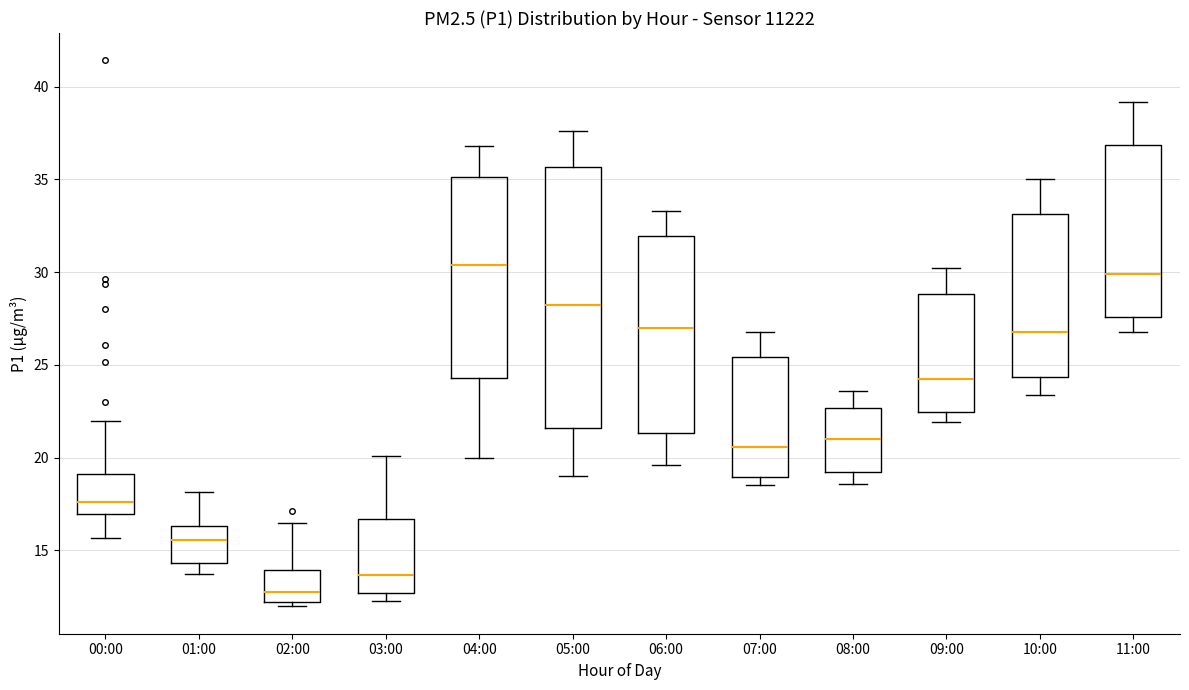

Reading left to right, transcribe this box plot: for each box, give where its median line is, the range the box spans, and where its two whiskers end, as read against the y-axis. The values are not printed on the chart, so give them approximately, as read against the axis.

00:00: median 17.5, box 17.0 to 19.0, whiskers 15.5 to 22.0
01:00: median 15.5, box 14.5 to 16.5, whiskers 14.0 to 18.0
02:00: median 13.0, box 12.0 to 14.0, whiskers 12.0 (just below the box's lower edge) to 16.5
03:00: median 13.5, box 12.5 to 16.5, whiskers 12.5 (just below the box's lower edge) to 20.0
04:00: median 30.5, box 24.5 to 35.0, whiskers 20.0 to 37.0
05:00: median 28.5, box 21.5 to 35.5, whiskers 19.0 to 37.5
06:00: median 27.0, box 21.5 to 32.0, whiskers 19.5 to 33.5
07:00: median 20.5, box 19.0 to 25.5, whiskers 18.5 to 27.0
08:00: median 21.0, box 19.0 to 22.5, whiskers 18.5 to 23.5
09:00: median 24.5, box 22.5 to 29.0, whiskers 22.0 to 30.0
10:00: median 27.0, box 24.5 to 33.0, whiskers 23.5 to 35.0
11:00: median 30.0, box 27.5 to 37.0, whiskers 27.0 to 39.0